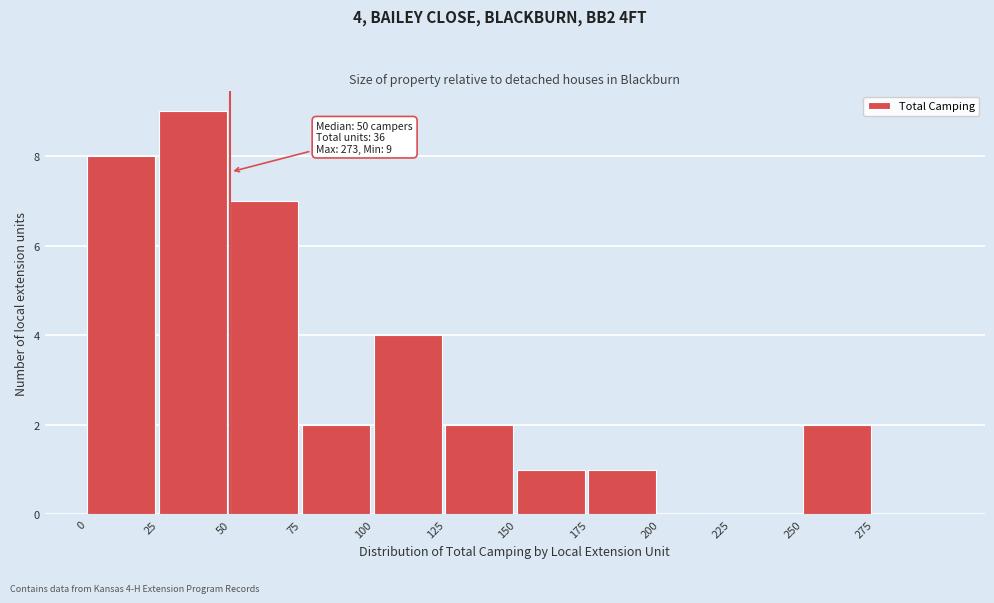

Over which range of the x-axis is the bar tallest?

25 to 50